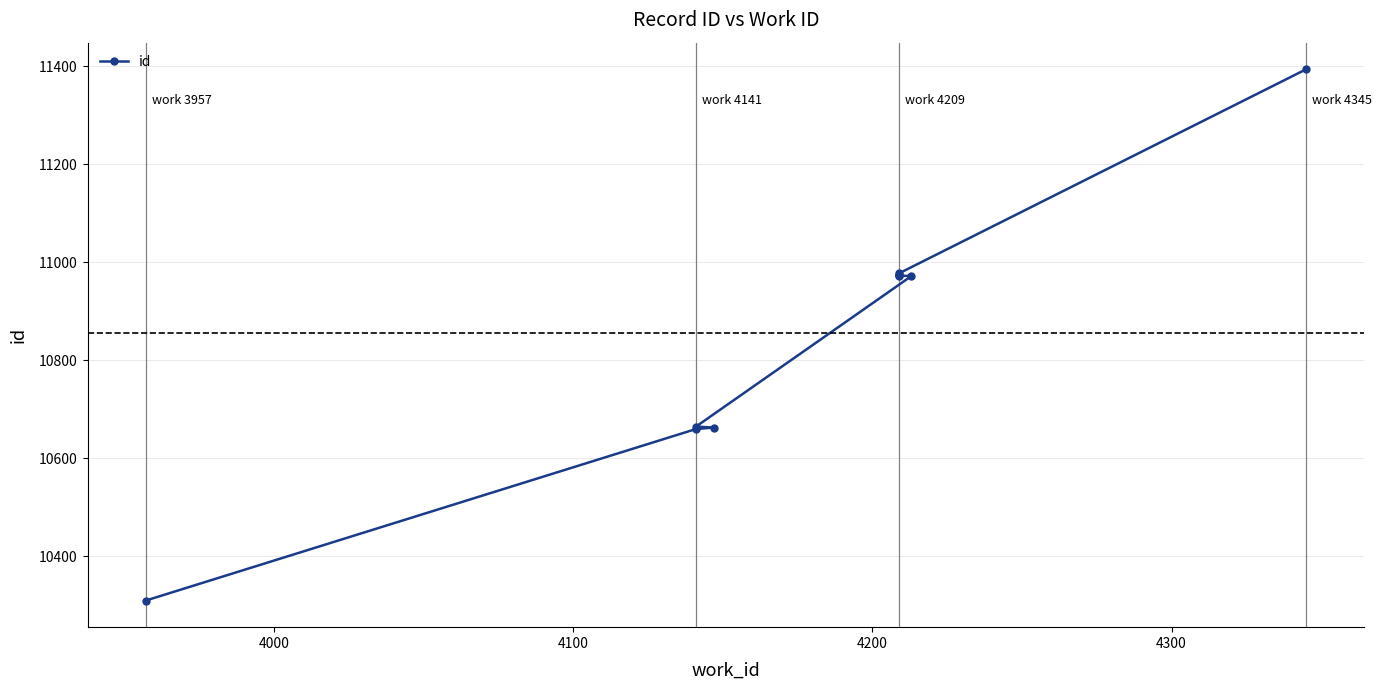

What is the smallest value displayed?

10310